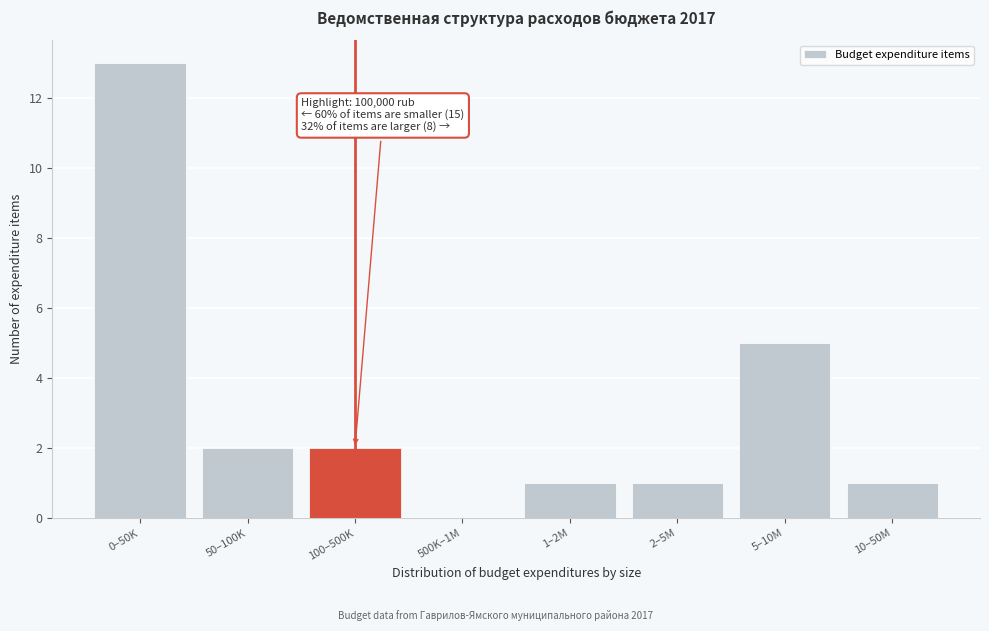

Reading left to right, what are all the values shown in this chart?

0–50K=13	50–100K=2	100–500K=2	500K–1M=0	1–2M=1	2–5M=1	5–10M=5	10–50M=1